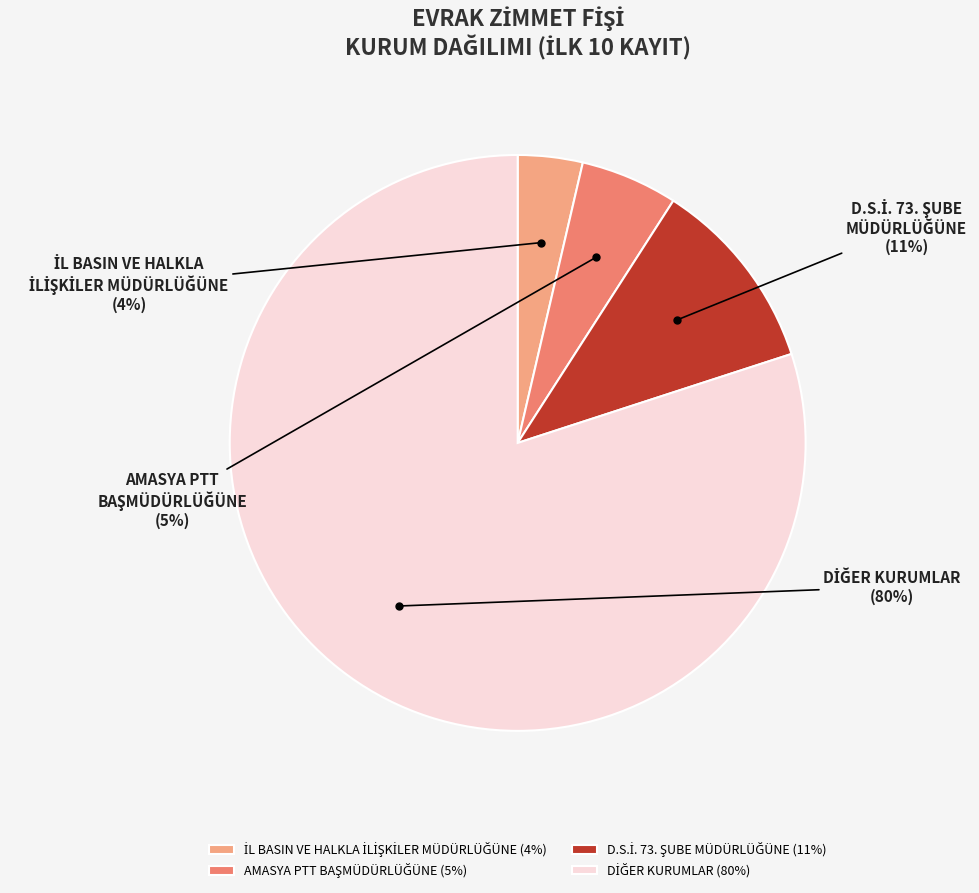

To the nearest percent, what is the average slice percentage?

25%